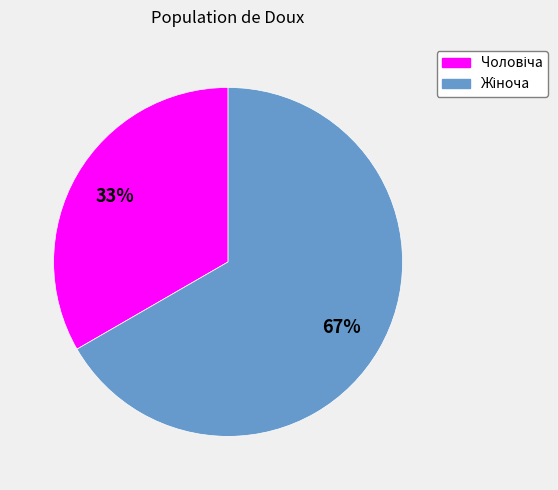

Is there any slice that represents more than half of the pie?

Yes